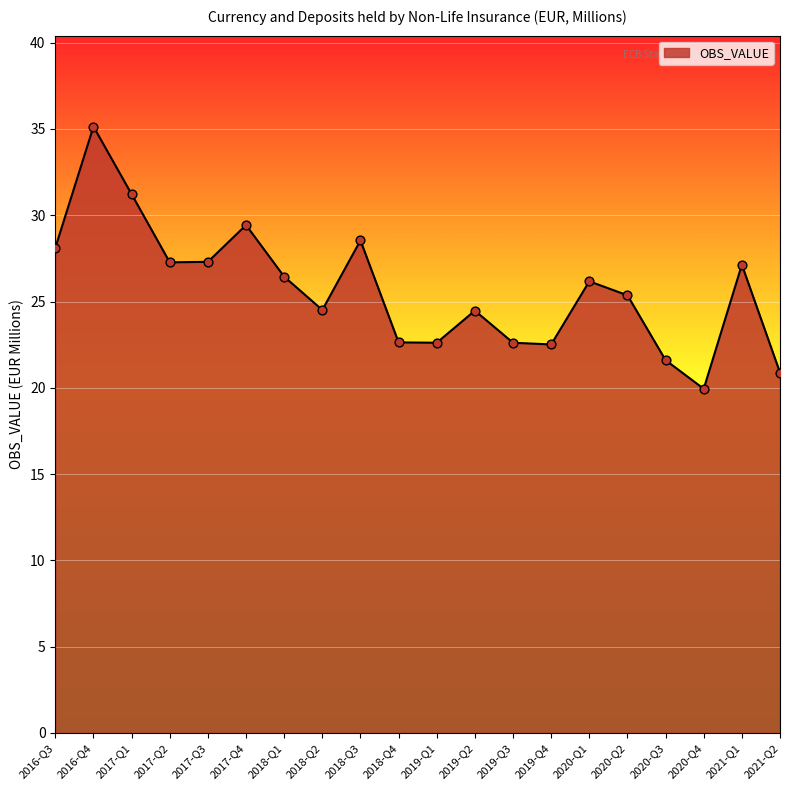

Between 2018-Q1 and 2019-Q3, which is larger?

2018-Q1